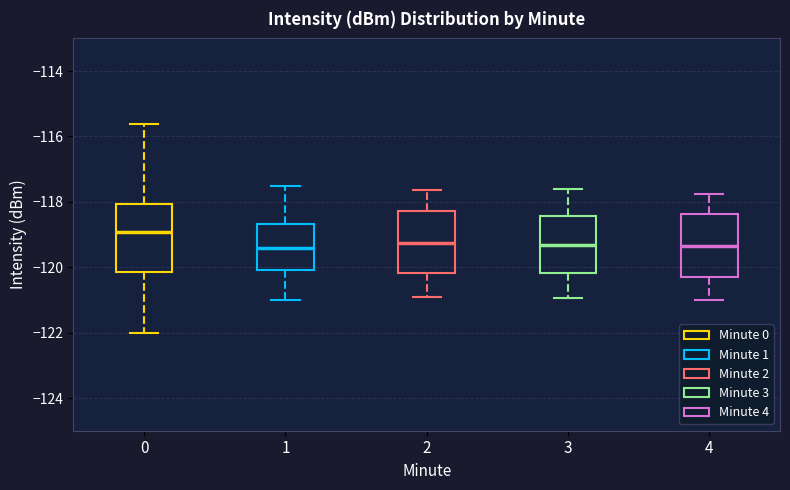

Which box's median line is the highest?

0